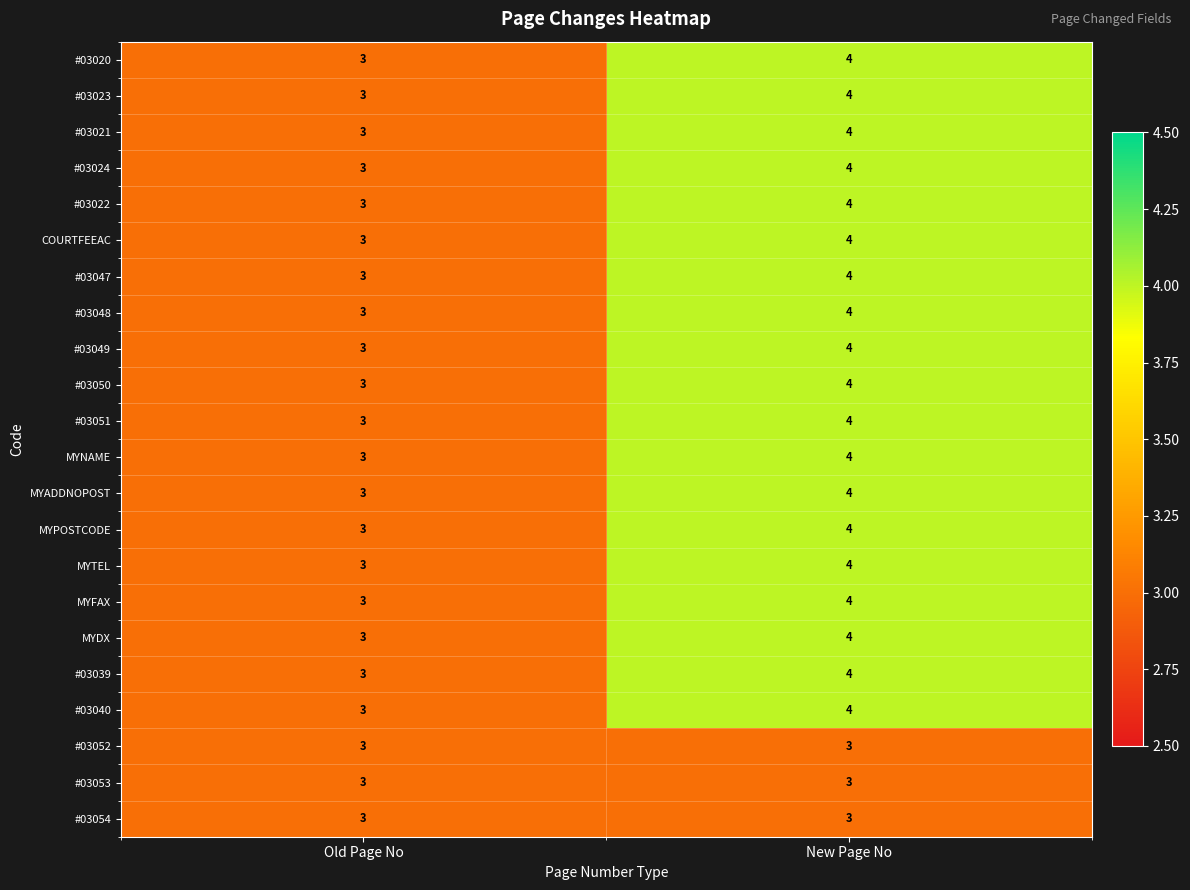

How many data points does each series have?

2